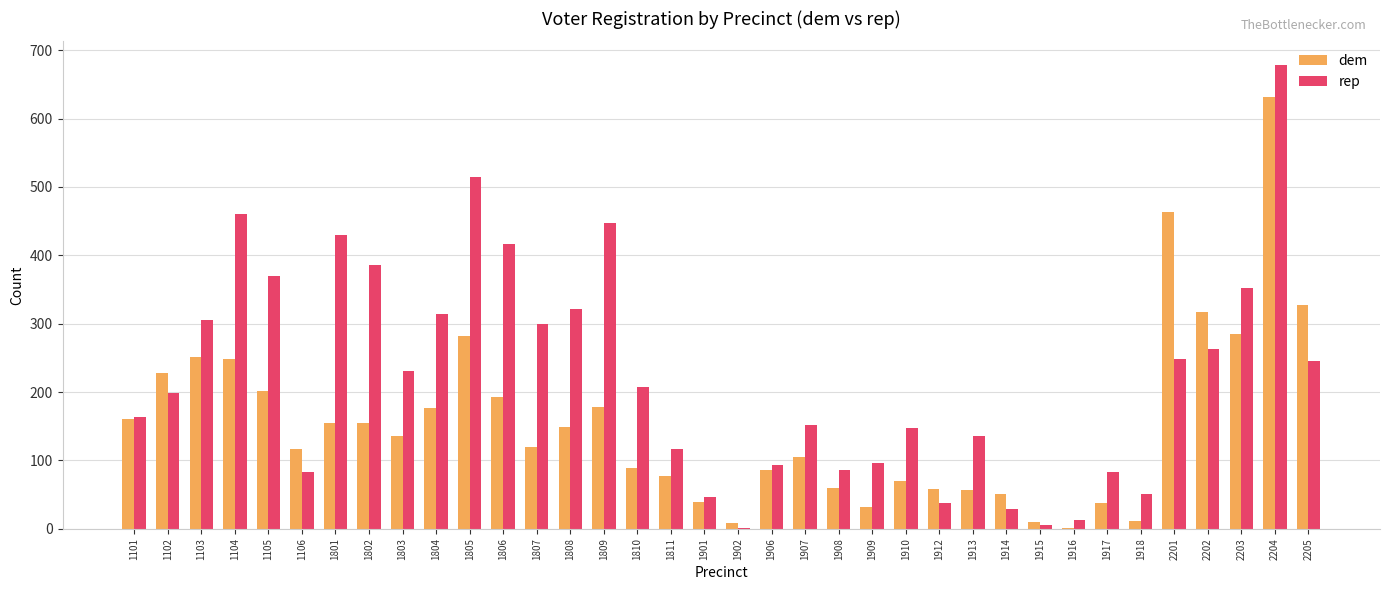

What is the average value of the dem series?

155